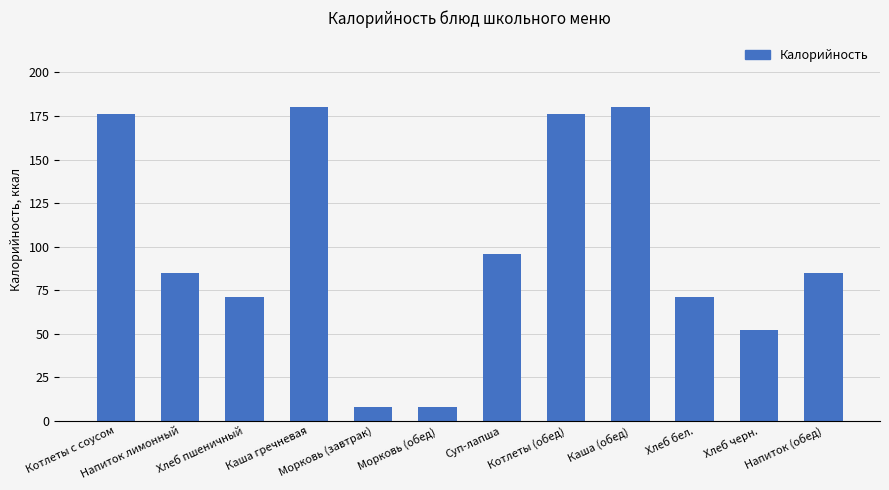

What is the label of the 4th bar from the right?

Каша (обед)